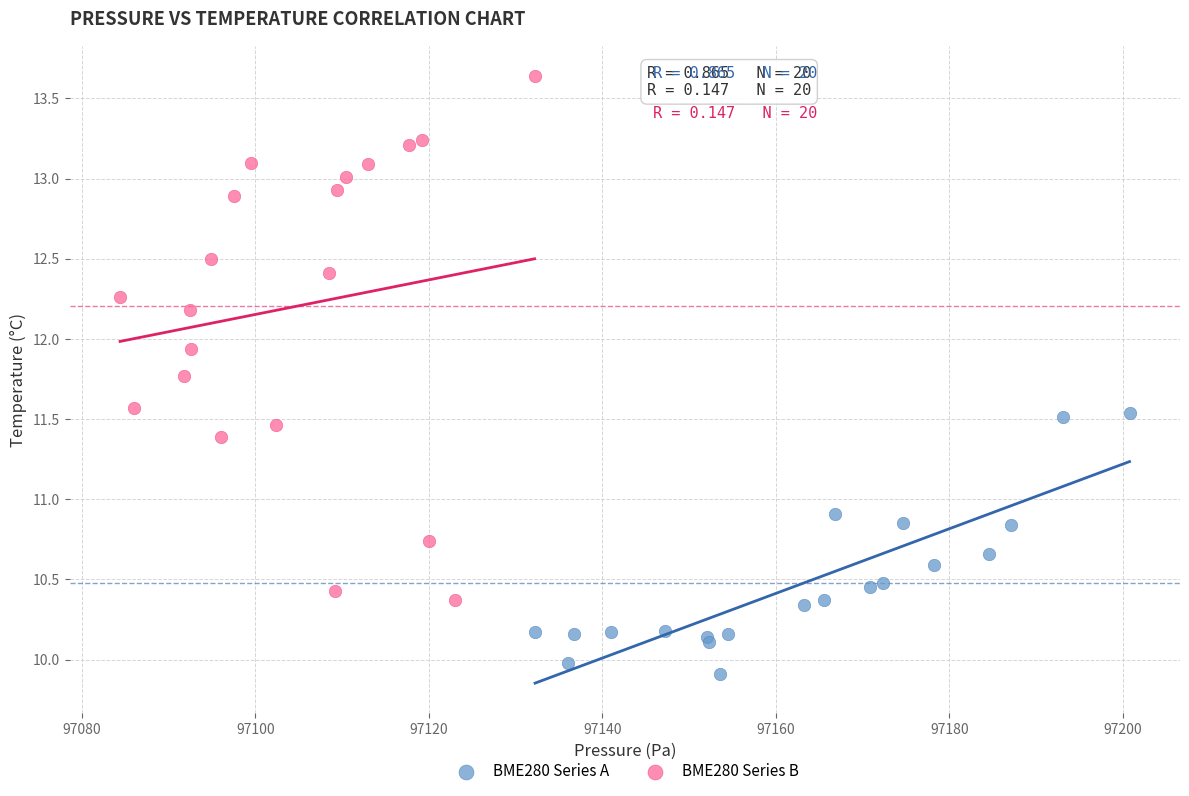

Which series reaches the maximum Y coordinate?

BME280 Series B